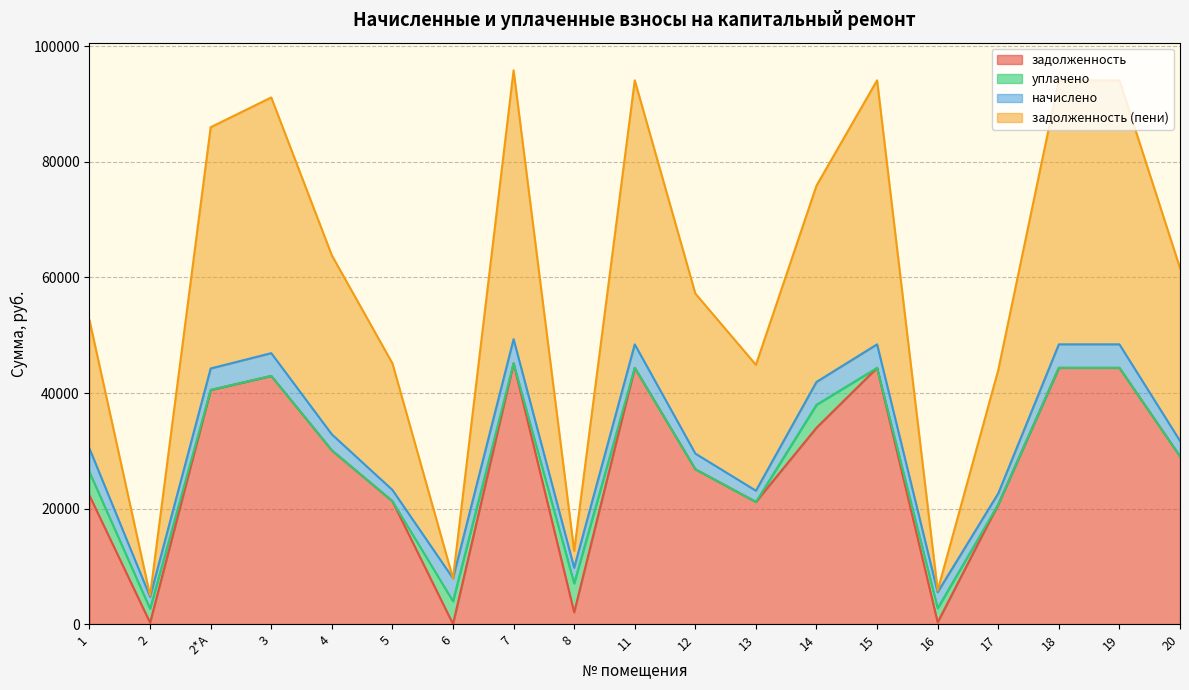

What is the total value across all series at 18?

94135.0